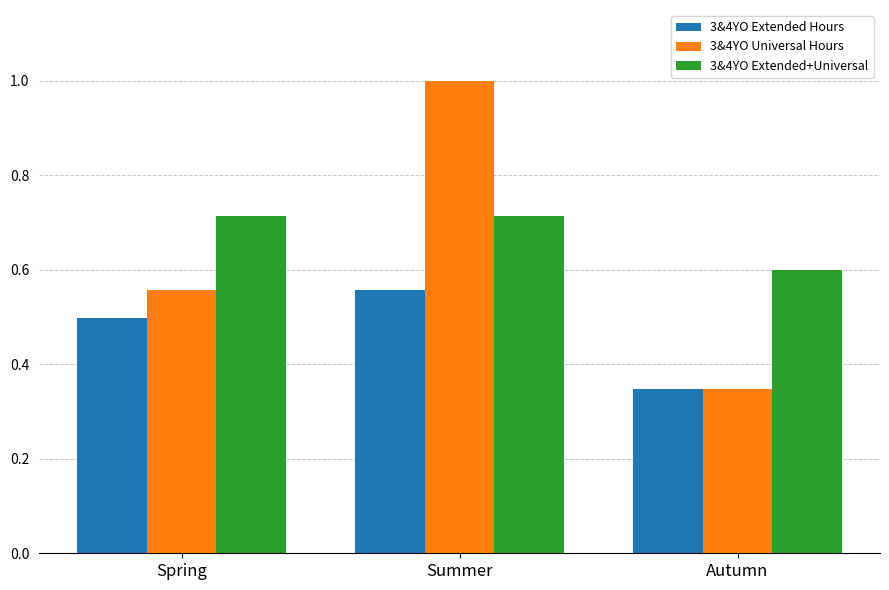

What are all the series names shown in the legend?

3&4YO Extended Hours, 3&4YO Universal Hours, 3&4YO Extended+Universal